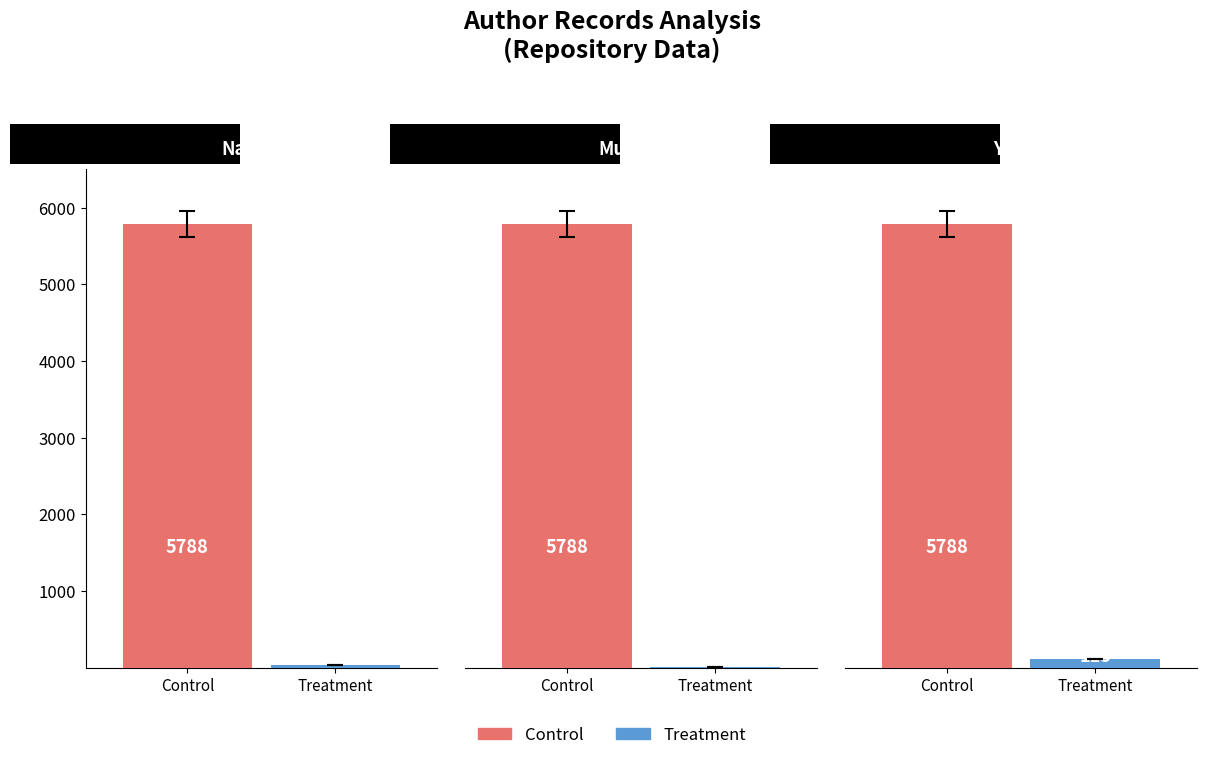

Is it true that Treatment equals 13 at Muharam?

False